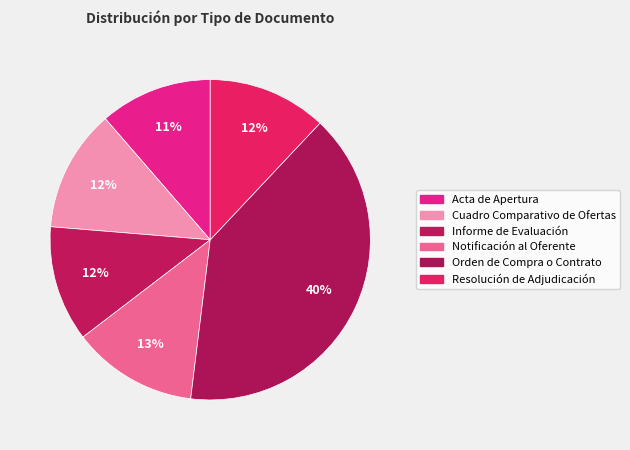

The Acta de Apertura slice represents 25% of the pie. True or false?

False